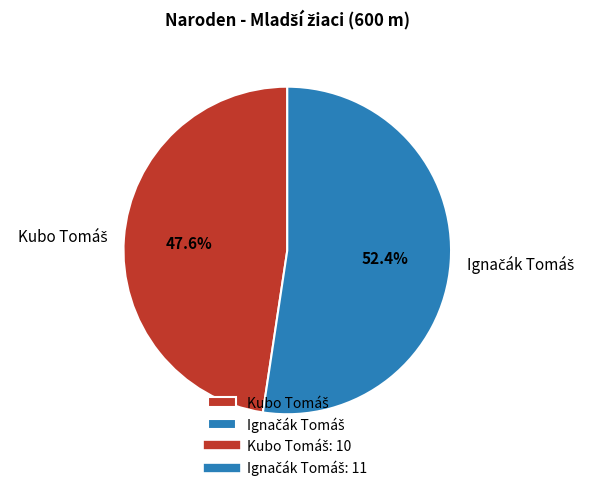

Is there any slice that represents more than half of the pie?

Yes